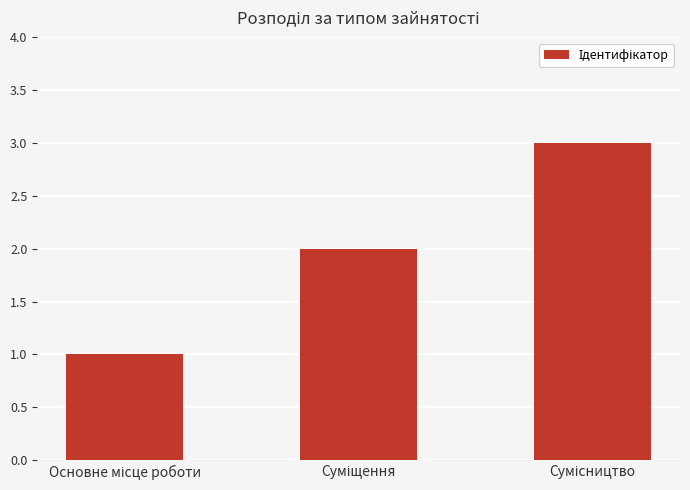

What is the sum of all values?

6